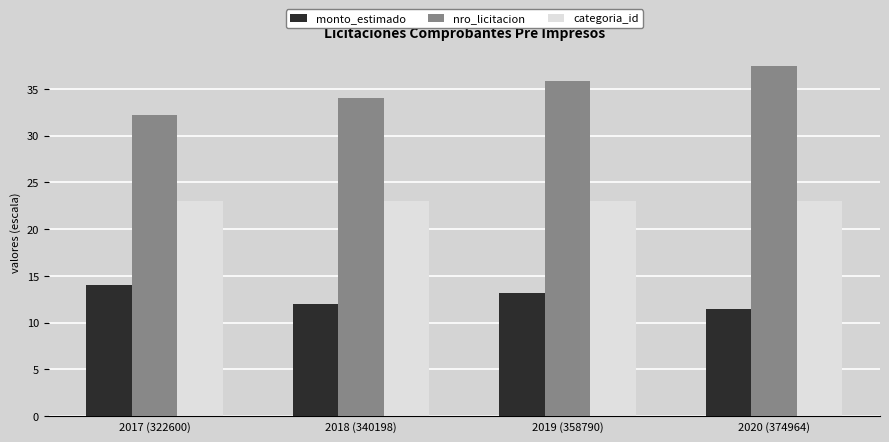

Which series has the largest total across all categories?

nro_licitacion